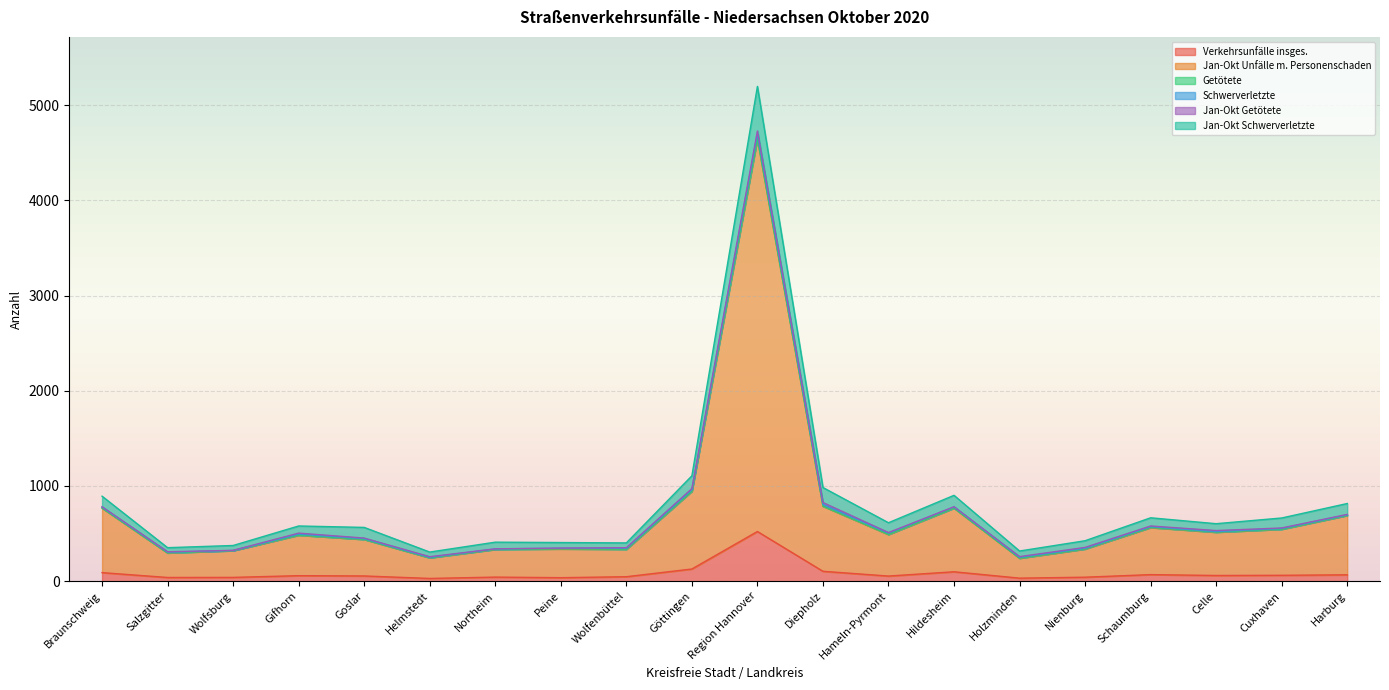

How many values in the Jan-Okt Unfälle m. Personenschaden series exceed 490?

9